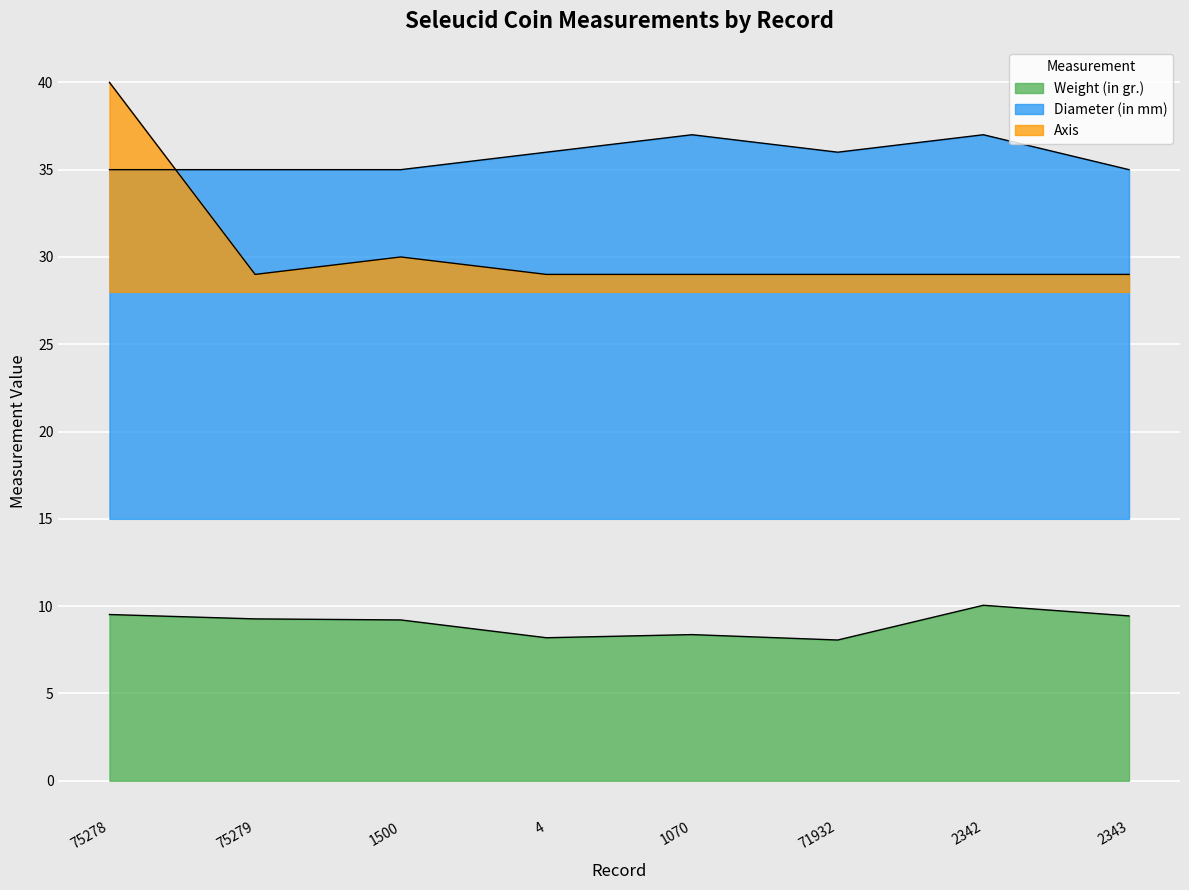

True or false: Weight (in gr.) and Axis intersect in this chart.

False